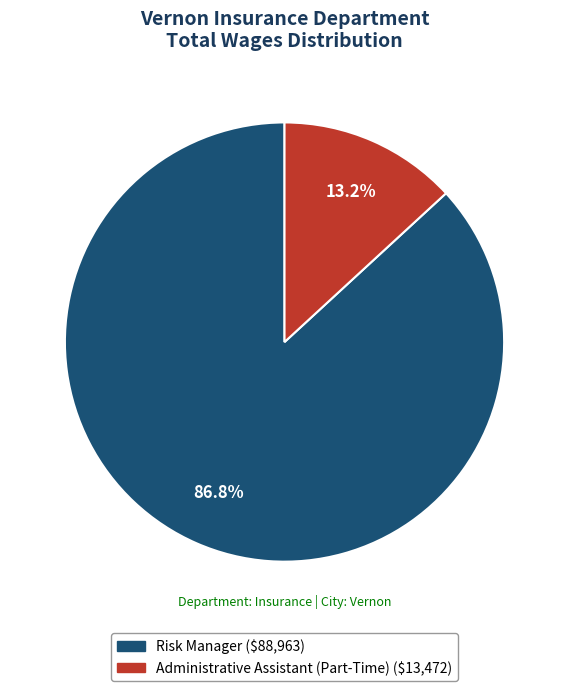

Approximately how many times larger is the value at Risk Manager compared to Administrative Assistant (Part-Time)?

6.6